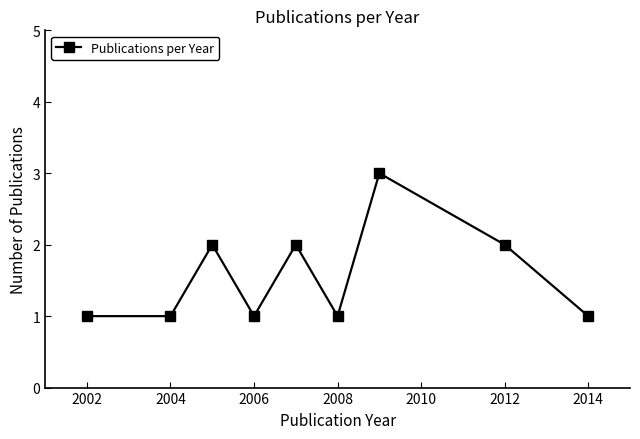

What is the minimum value shown in the chart?

1